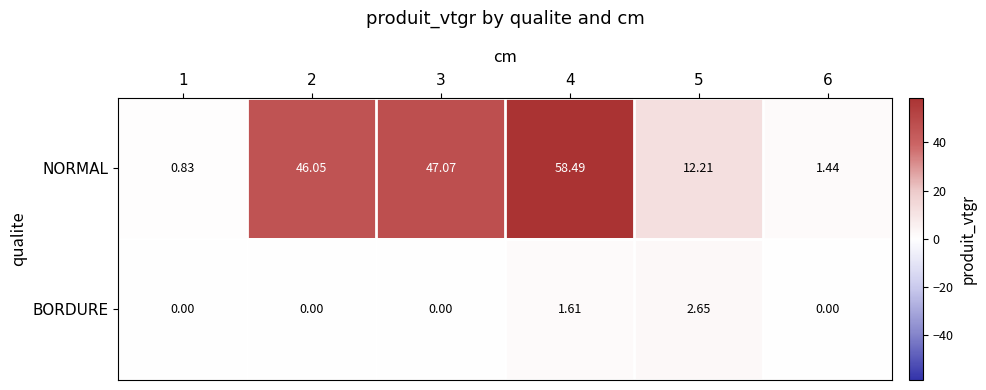

Which series has the widest spread of values?

NORMAL